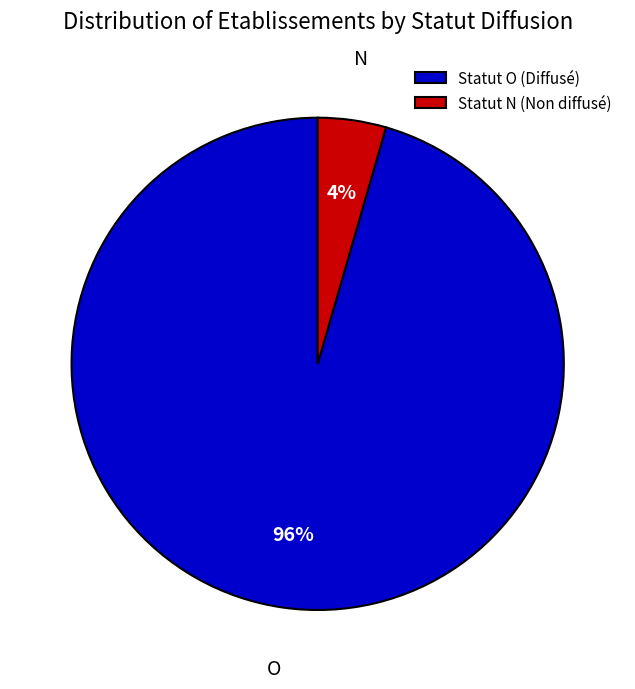

Between Statut O (Diffusé) and Statut N (Non diffusé), which is larger?

Statut O (Diffusé)